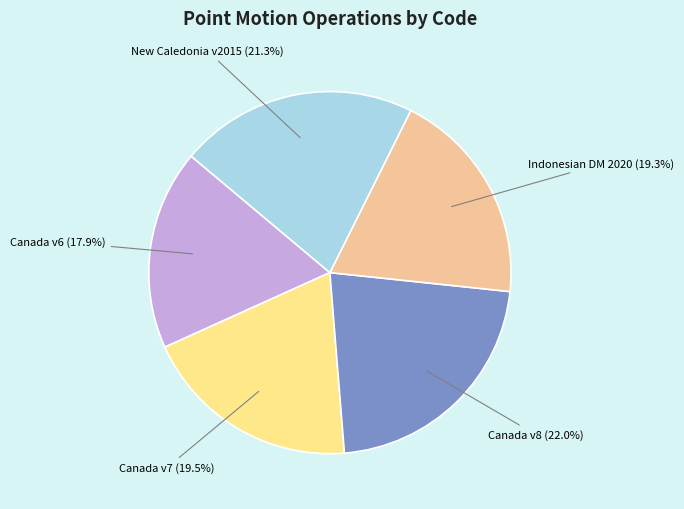

Is the sum of Indonesian DM 2020 and New Caledonia v2015 greater than half?

No